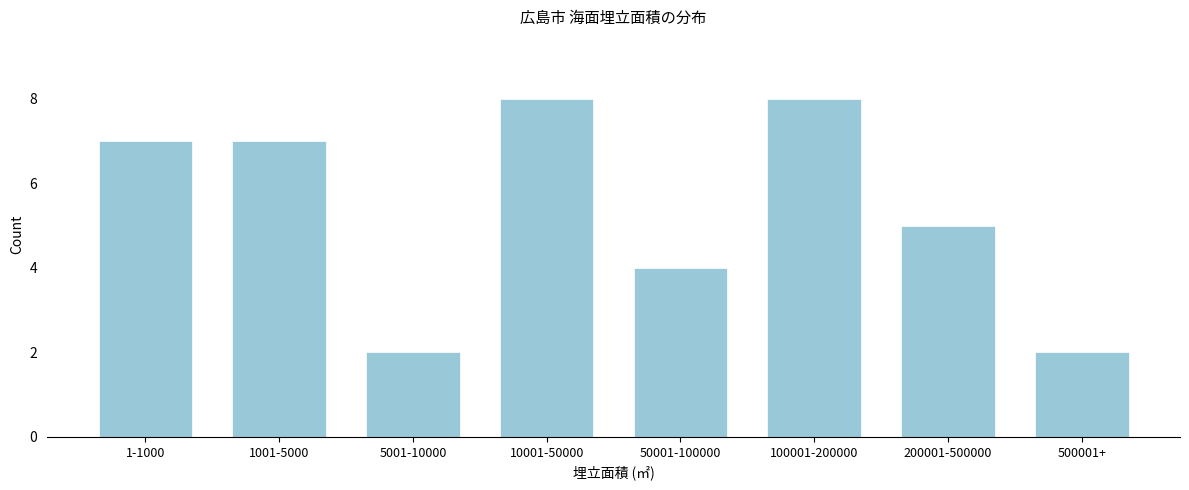

Reading left to right, transcribe all the data shown in this chart.

7	7	2	8	4	8	5	2